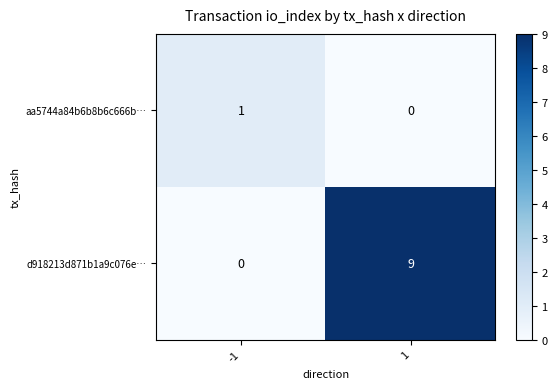

What value does the d918213d871b1a9c076e… series have at 1?

9